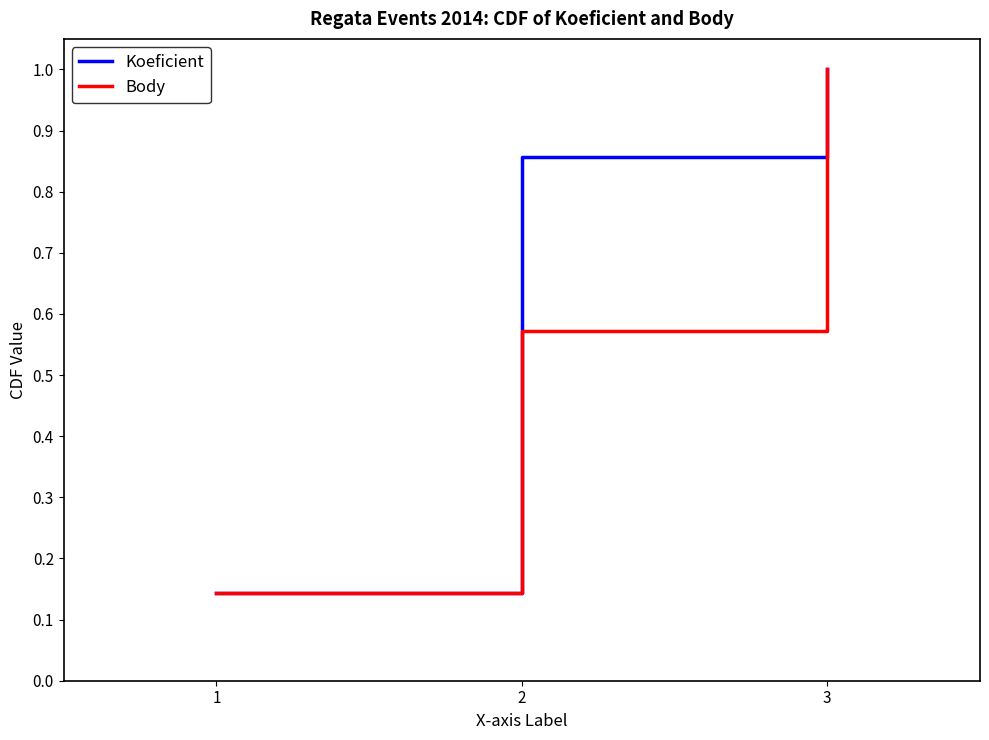

What is the difference between the maximum and minimum values in the Koeficient series?

0.9